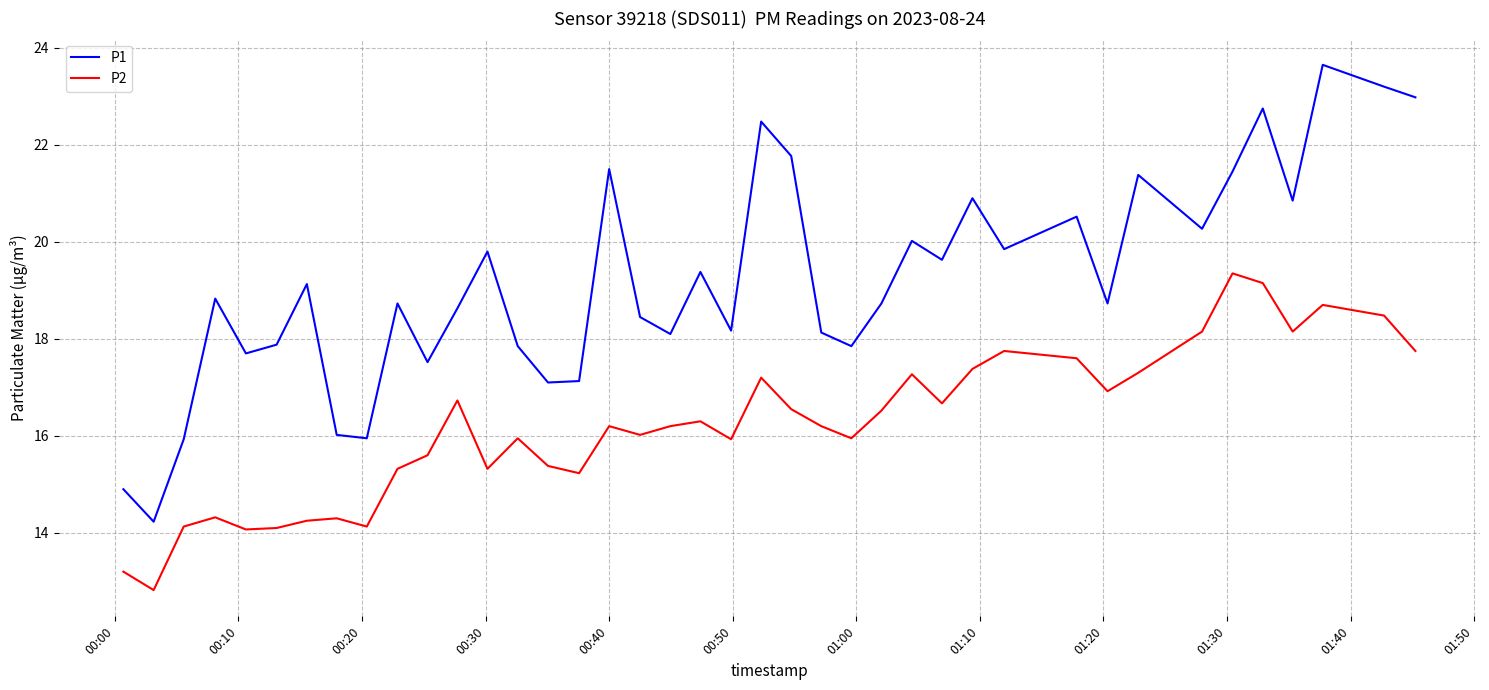

What is the smallest value displayed?

12.8